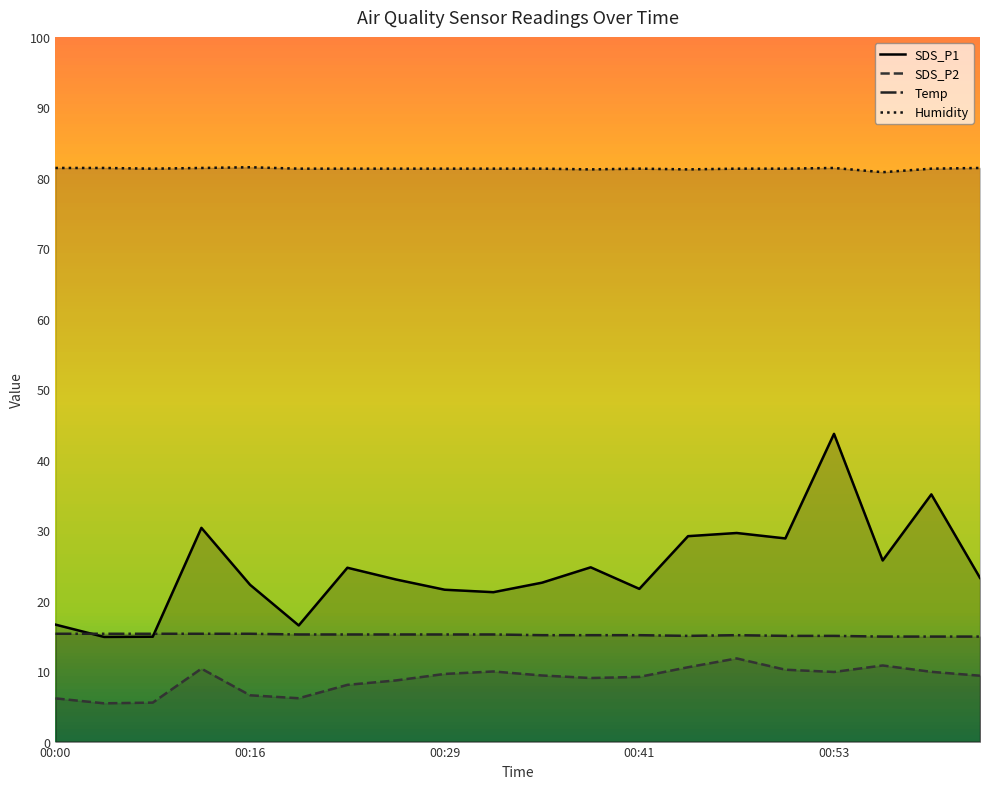

What is the lowest value of the SDS_P2 series?

5.4